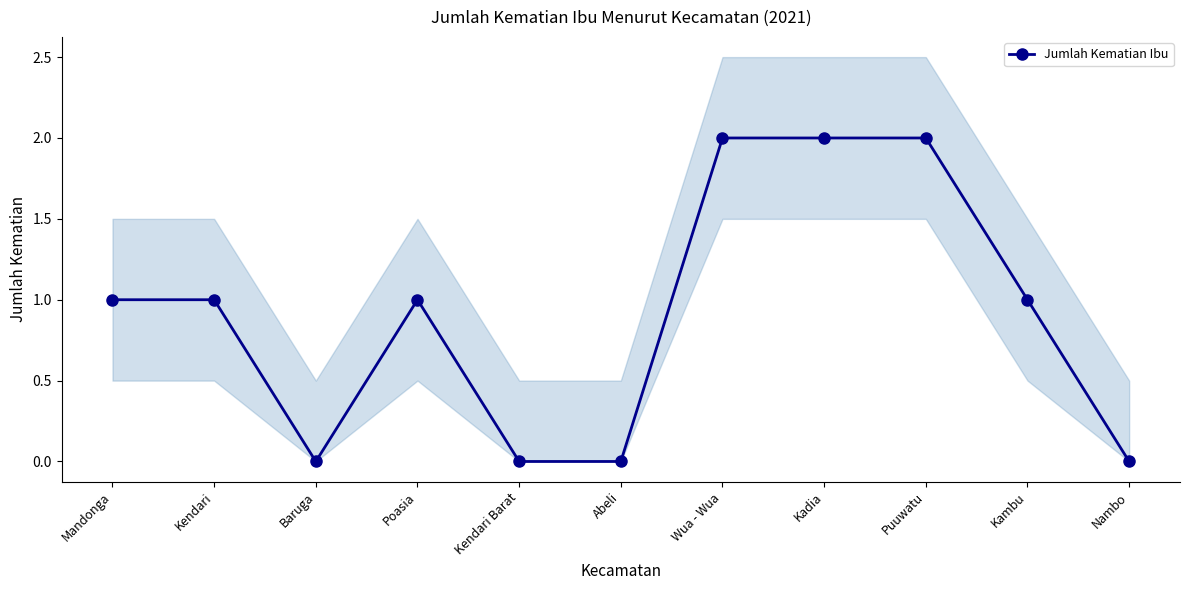

Rank the categories by value from lowest to highest.

Baruga, Kendari Barat, Abeli, Nambo, Mandonga, Kendari, Poasia, Kambu, Wua - Wua, Kadia, Puuwatu